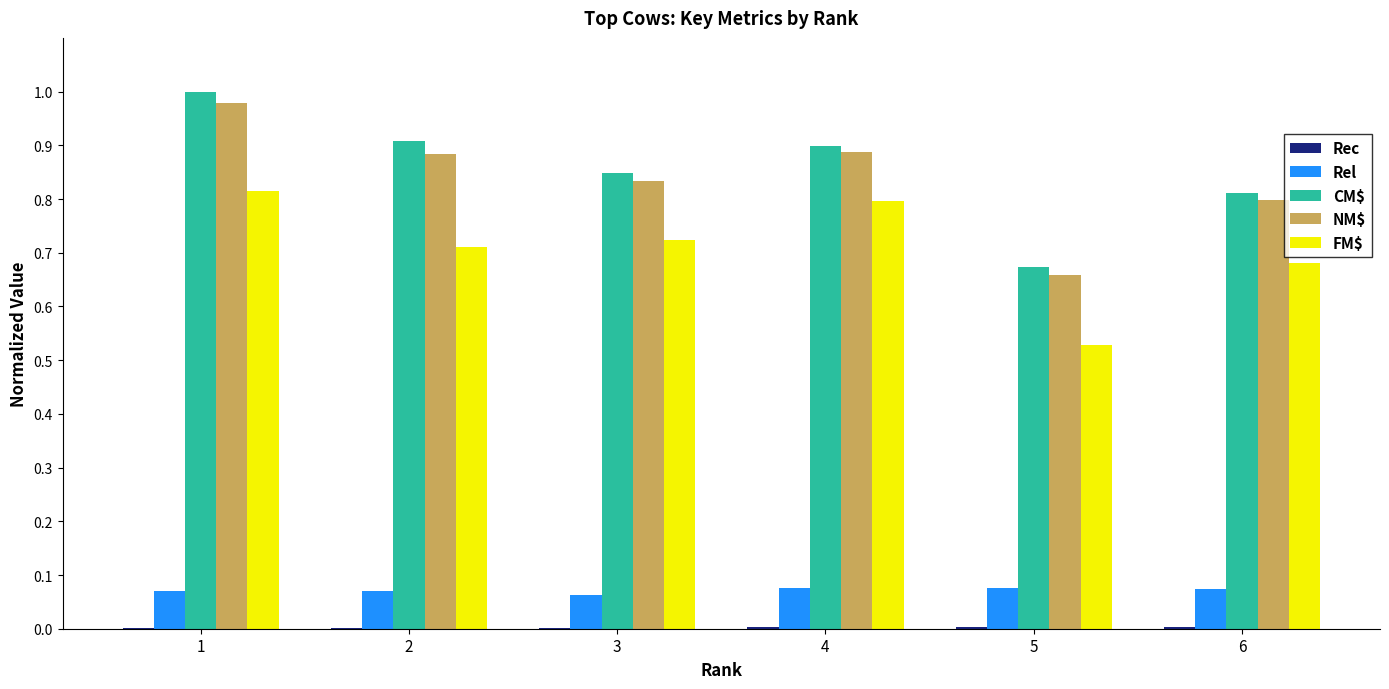

How many CM$ values are between 0 and 1?

6